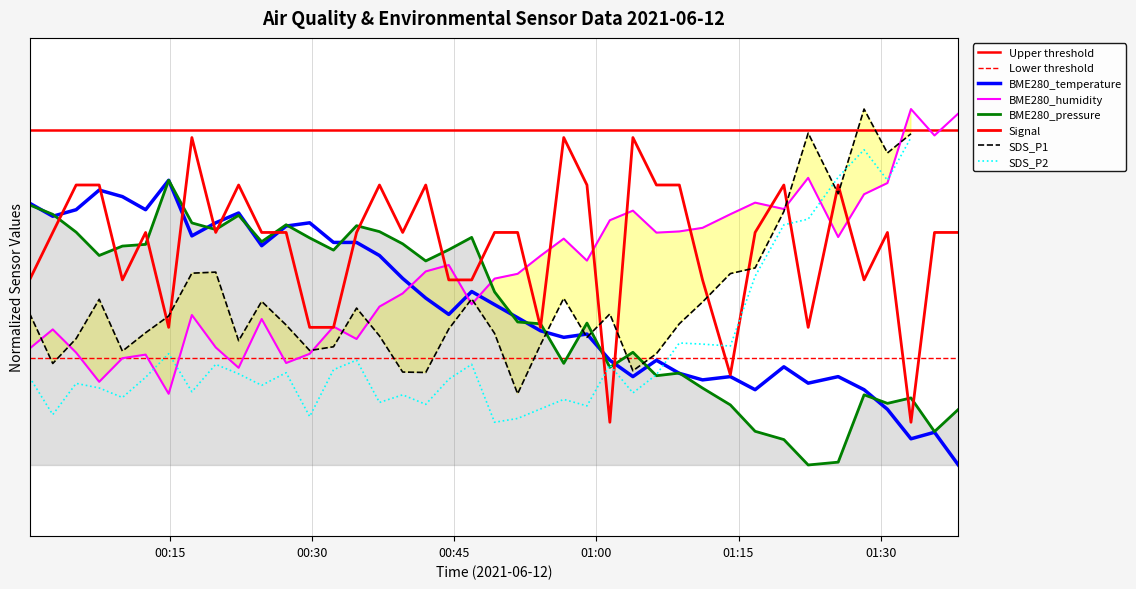

How many data points in BME280_temperature are above 66?

20